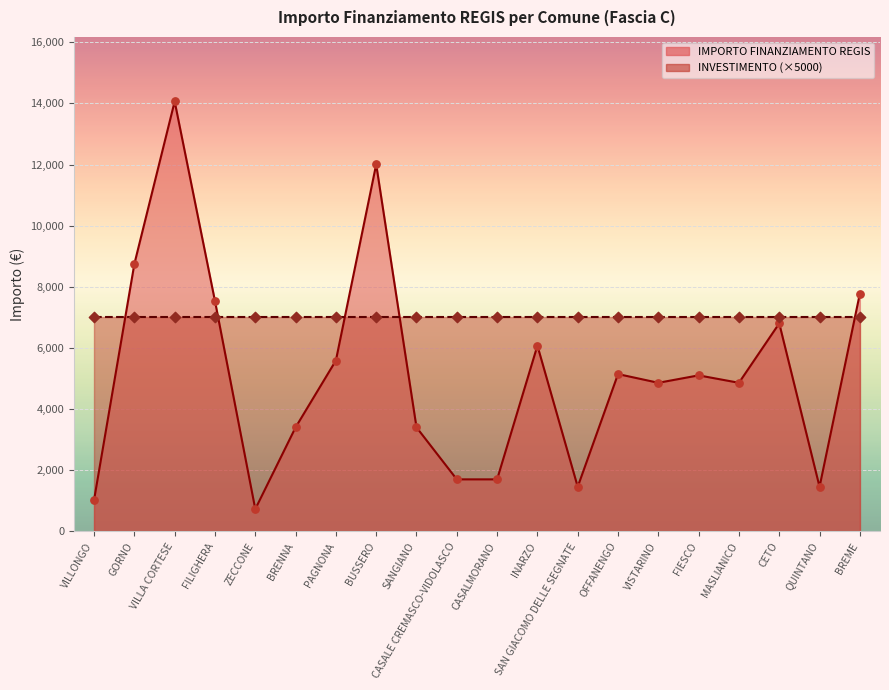

What is the change in value from BUSSERO to MASLIANICO?

-7145